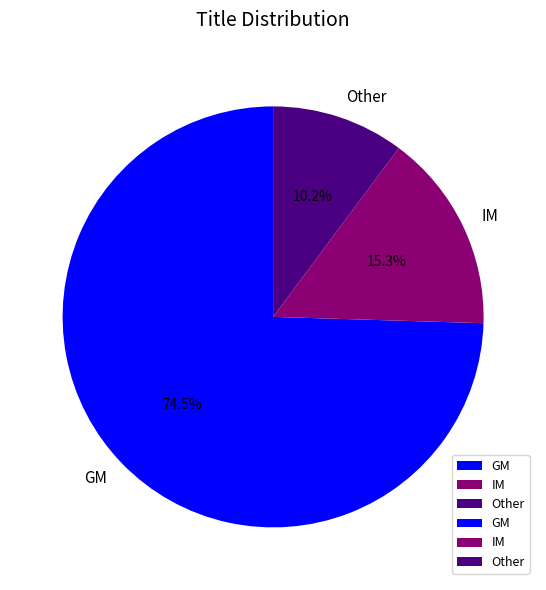

How many slices are in this pie chart?

3